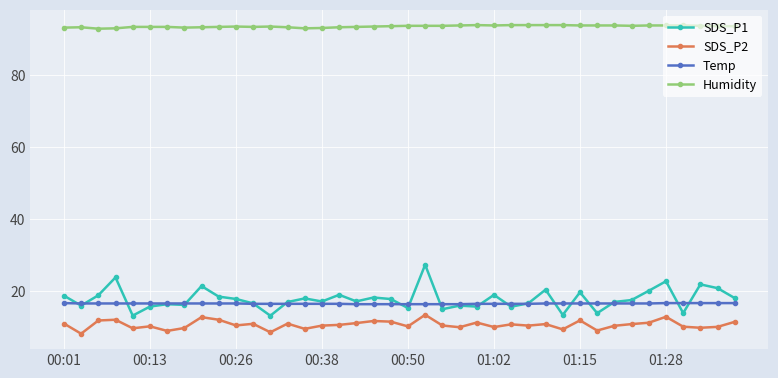

At how many categories does at least one series exceed 66?

40